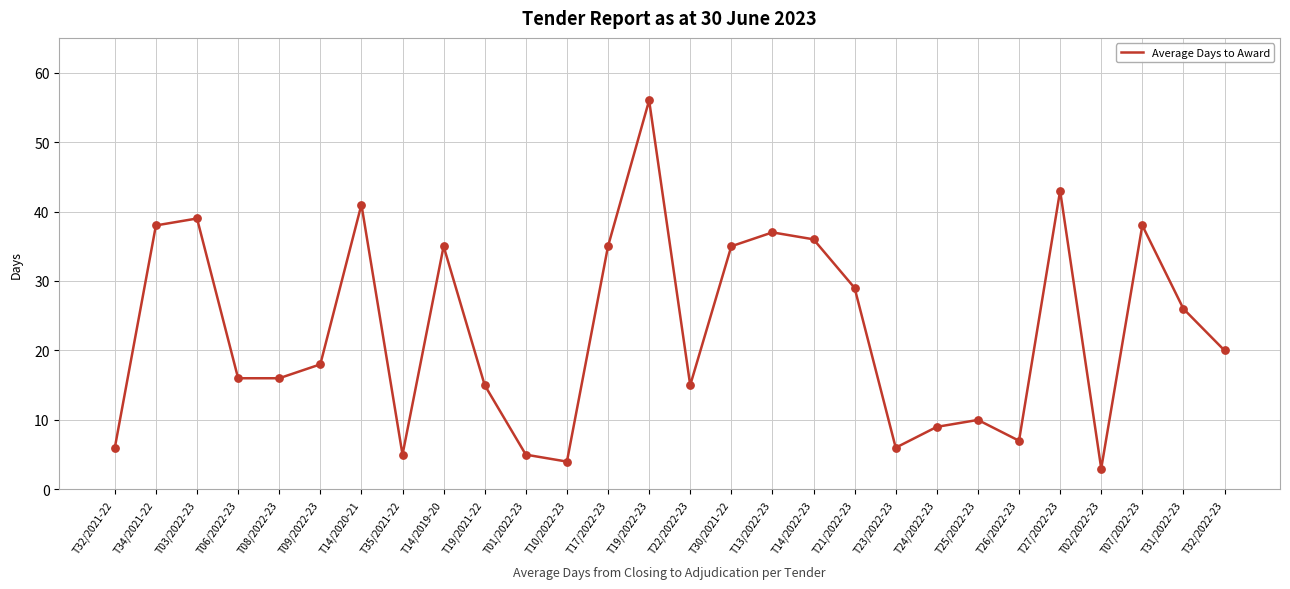

What is the ratio of the value at T34/2021-22 to the value at T14/2020-21?

0.9